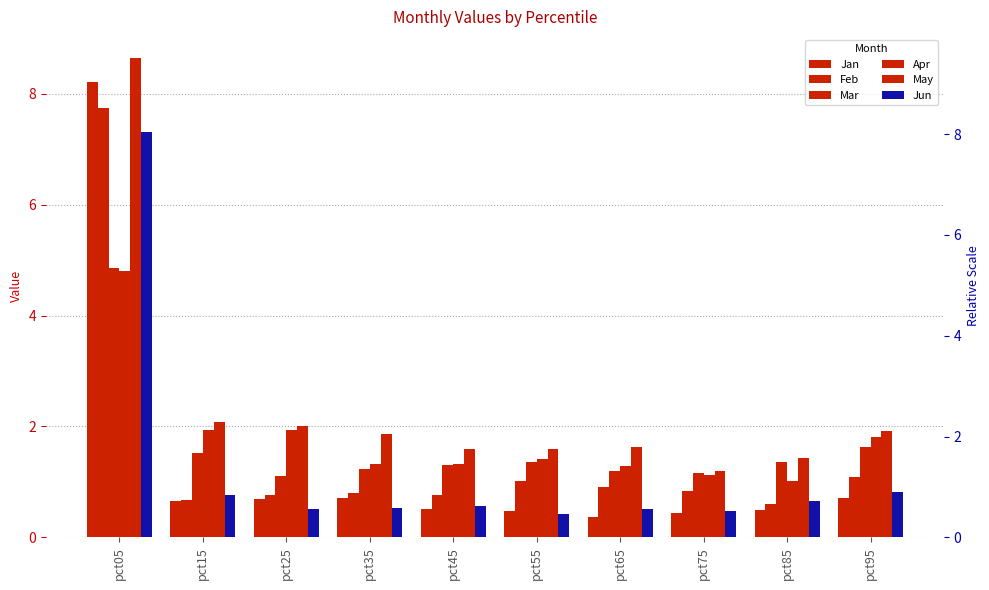

What is the sum of all Mar values?

16.7